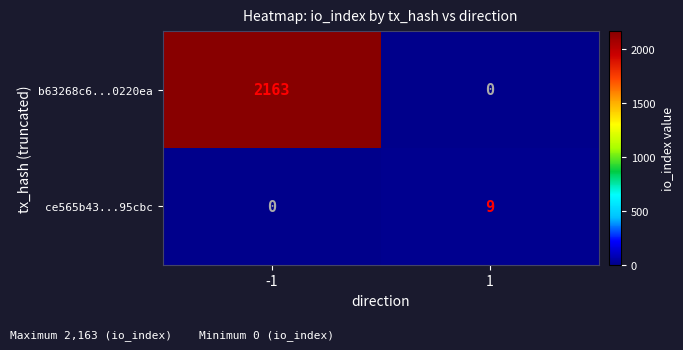

Rank the series by their maximum value, from lowest to highest.

ce565b43...95cbc, b63268c6...0220ea